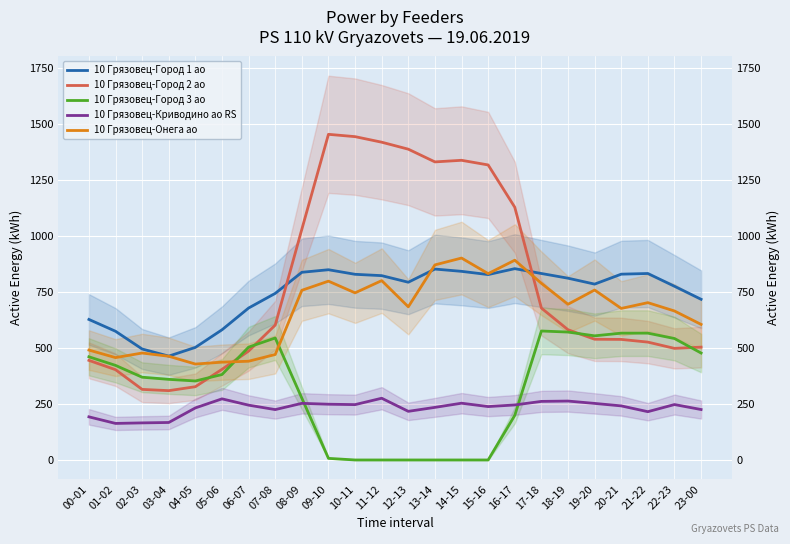

Does the chart display data point markers on the line(s)?

No